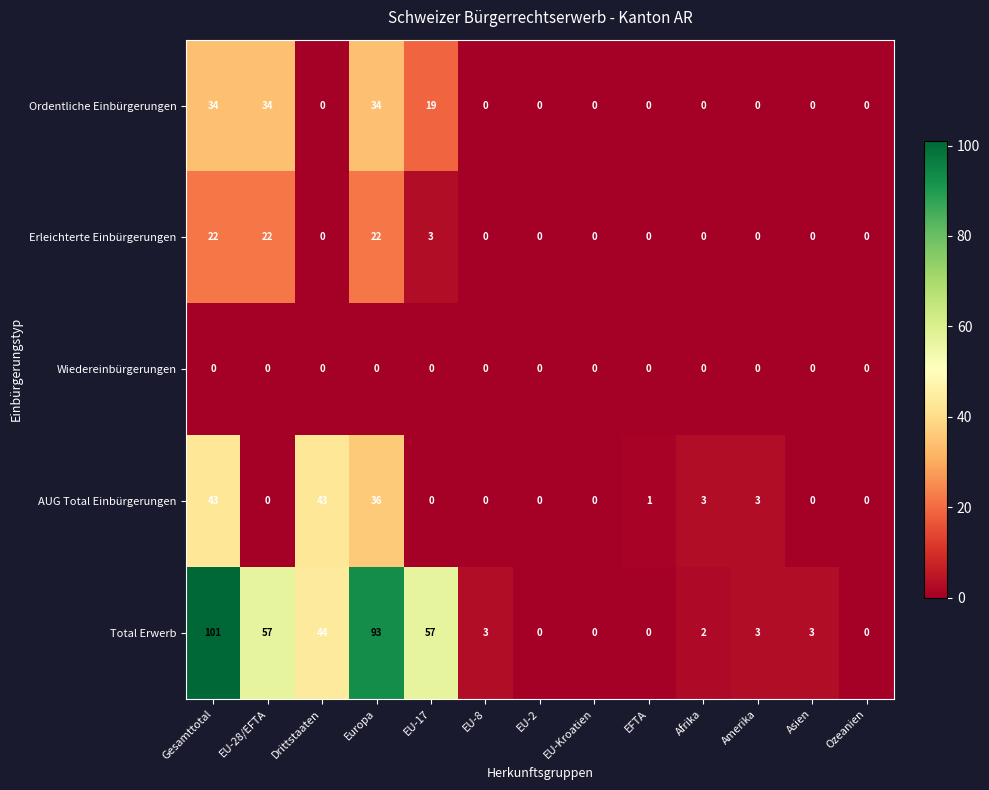

What is the sum of all Erleichterte Einbürgerungen values?

69